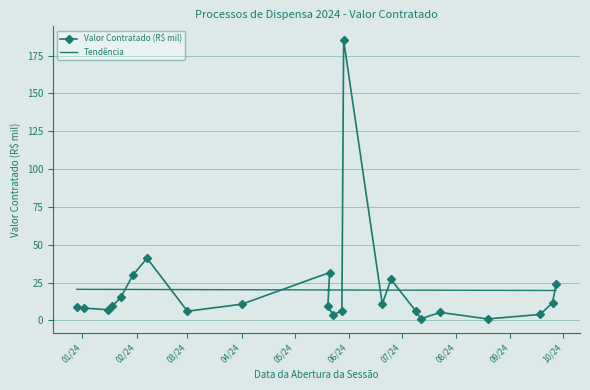

True or false: Valor Contratado (R$ mil) has more than 1 interior local peaks.

True